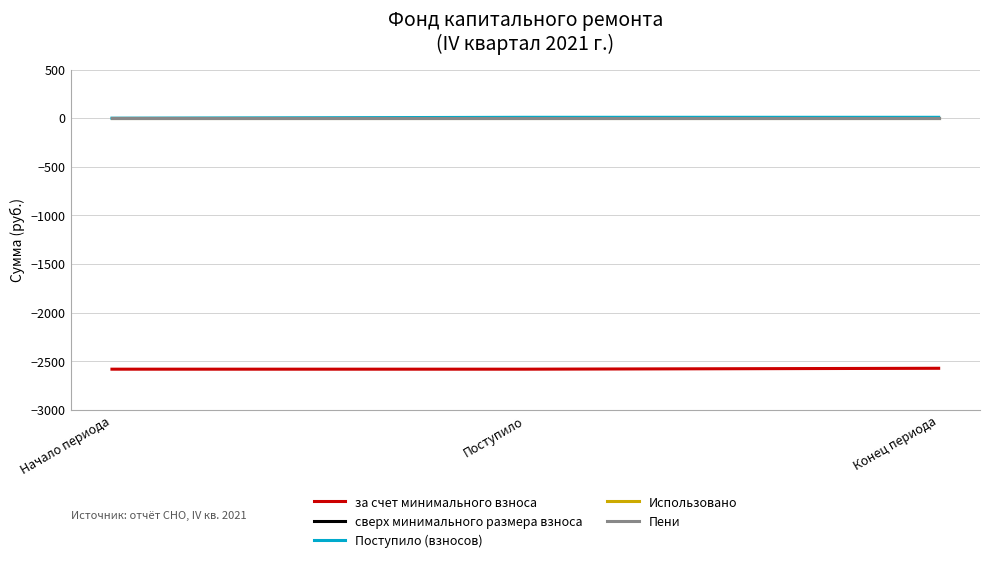

Read the за счет минимального взноса value at Начало периода.

-2579.7